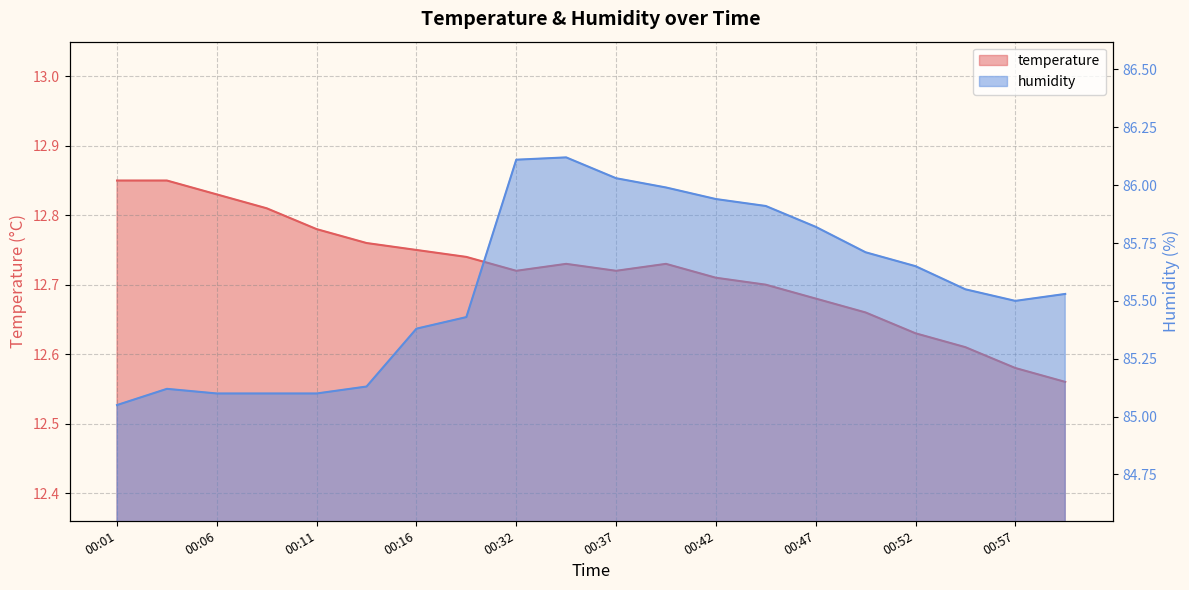

At which category does temperature reach its first local valley?

00:32